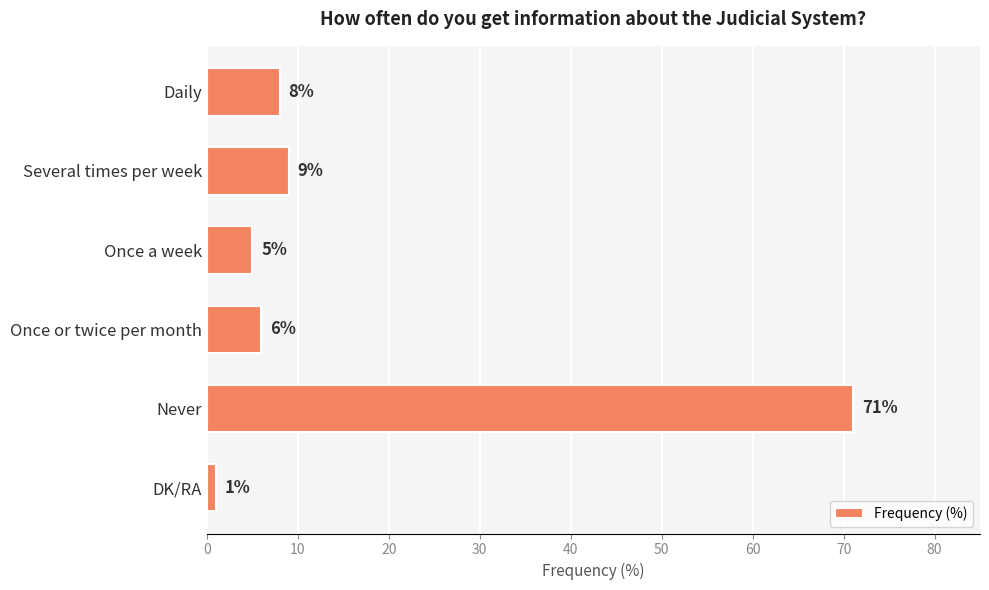

What is the ratio of the value at Never to the value at DK/RA?

71.0